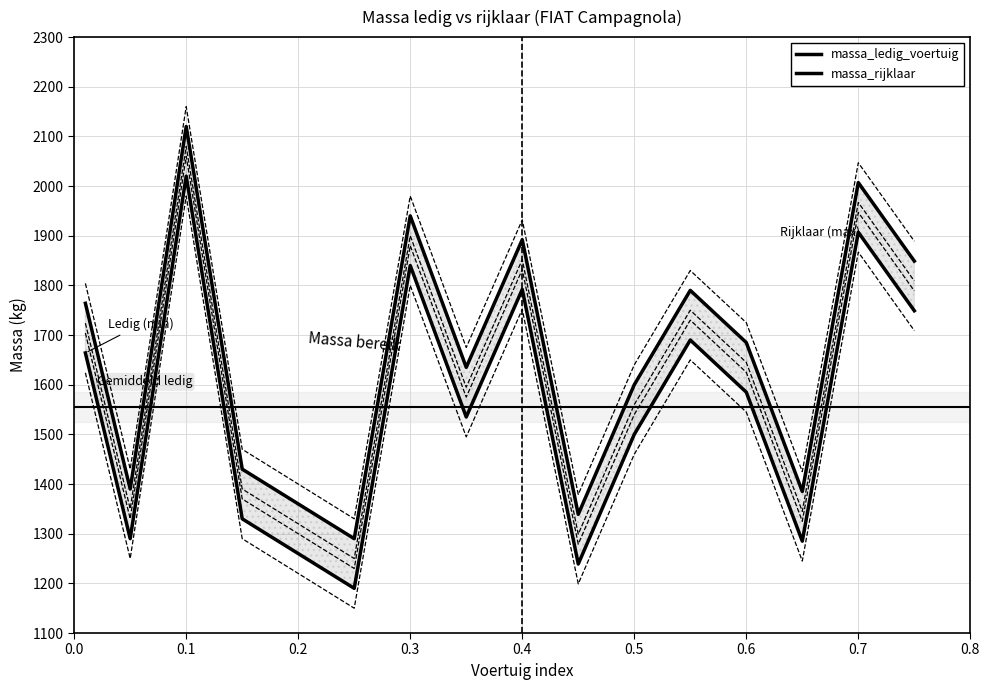

Reading right to left, extract all data points from this chart.

massa_ledig_voertuig: 1749	1907	1285	1585	1690	1500	1239	1792	1535	1840	1190	1260	1330	2020	1290	1664
massa_rijklaar: 1849	2007	1385	1685	1790	1600	1339	1892	1635	1940	1290	1360	1430	2120	1390	1764